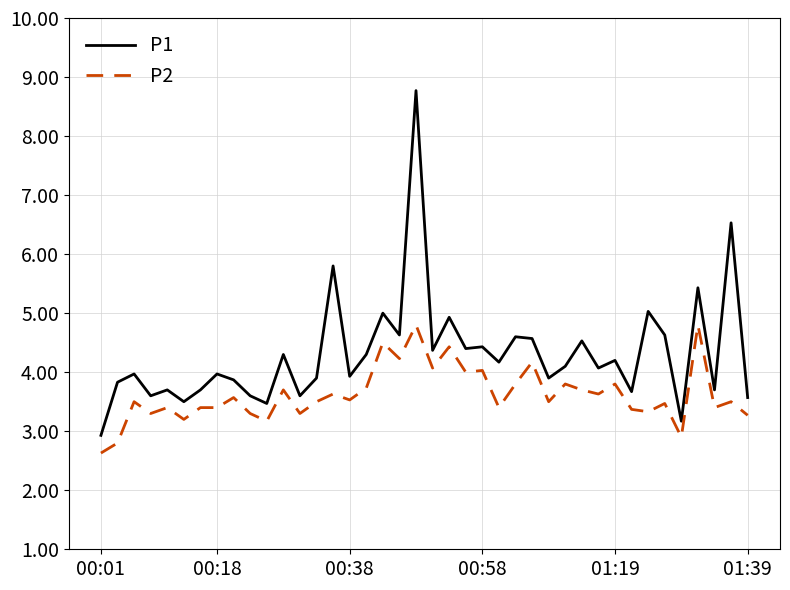

List the series in order of their overall mean, lowest first.

P2, P1